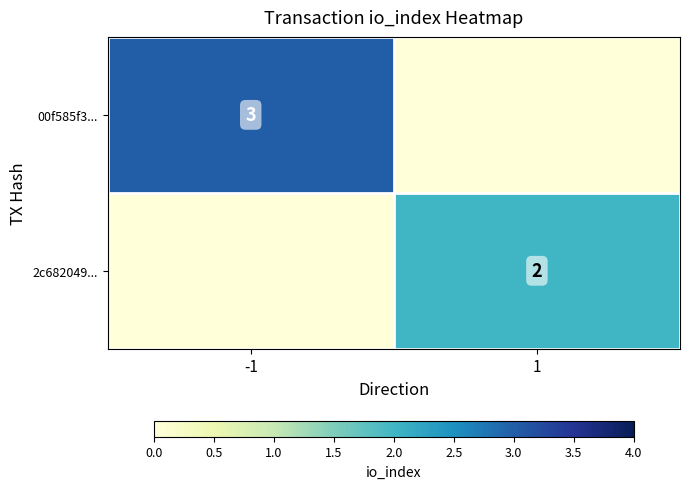

True or false: 2c682049... has a value of 2 at 1.

True